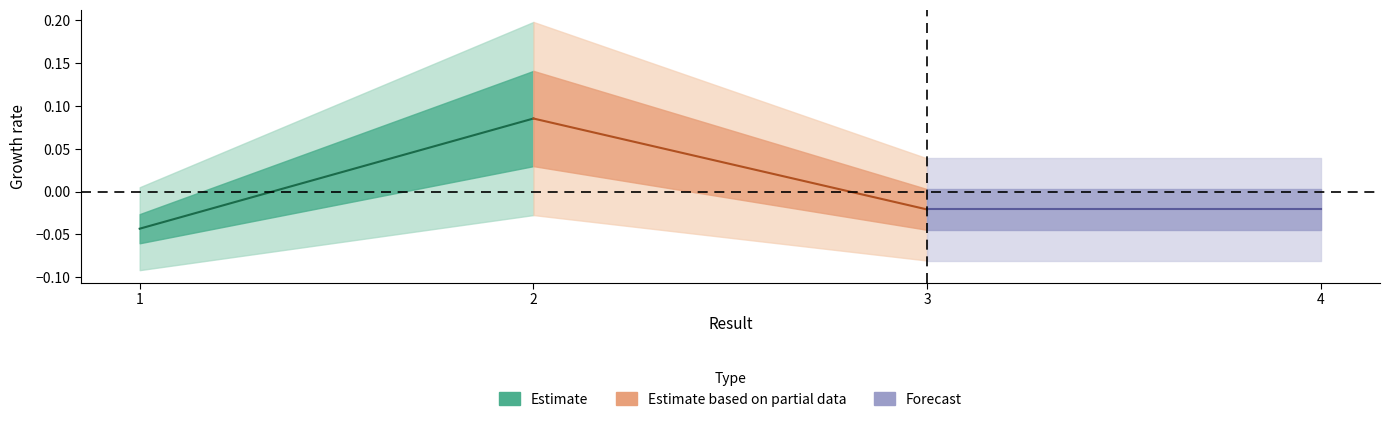

Which series has the largest total across all categories?

Estimate based on partial data